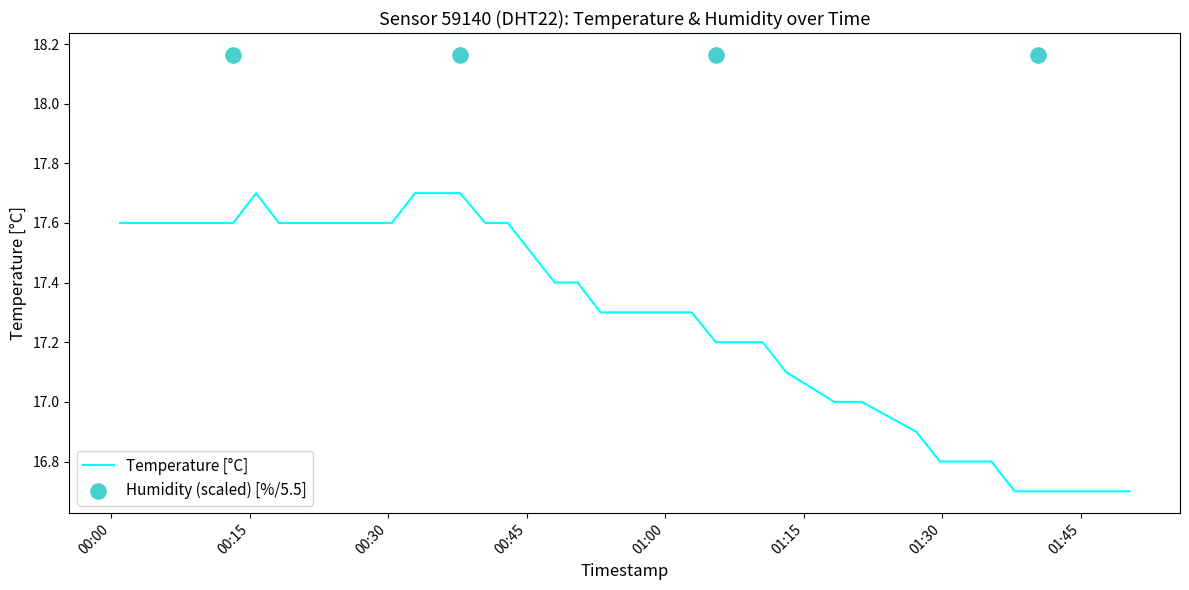

Which has a higher value, 2023-04-01T01:50:17 or 2023-04-01T01:35:20?

2023-04-01T01:35:20